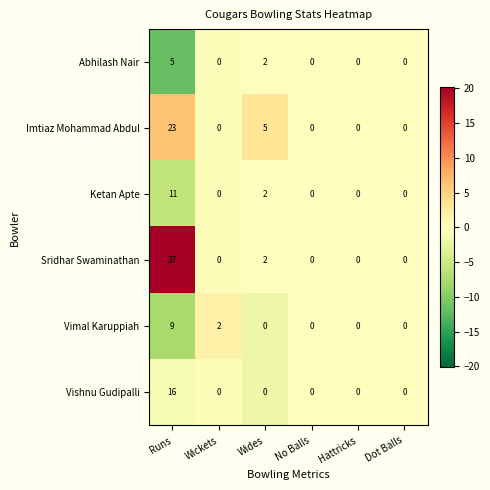

At which category is the sum across all series the highest?

Runs